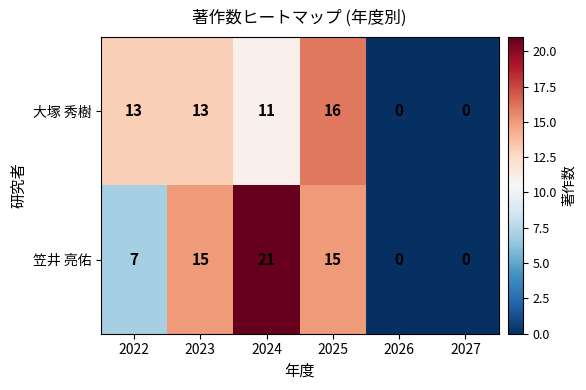

Between 2025 and 2026, which series saw the biggest shift?

大塚 秀樹